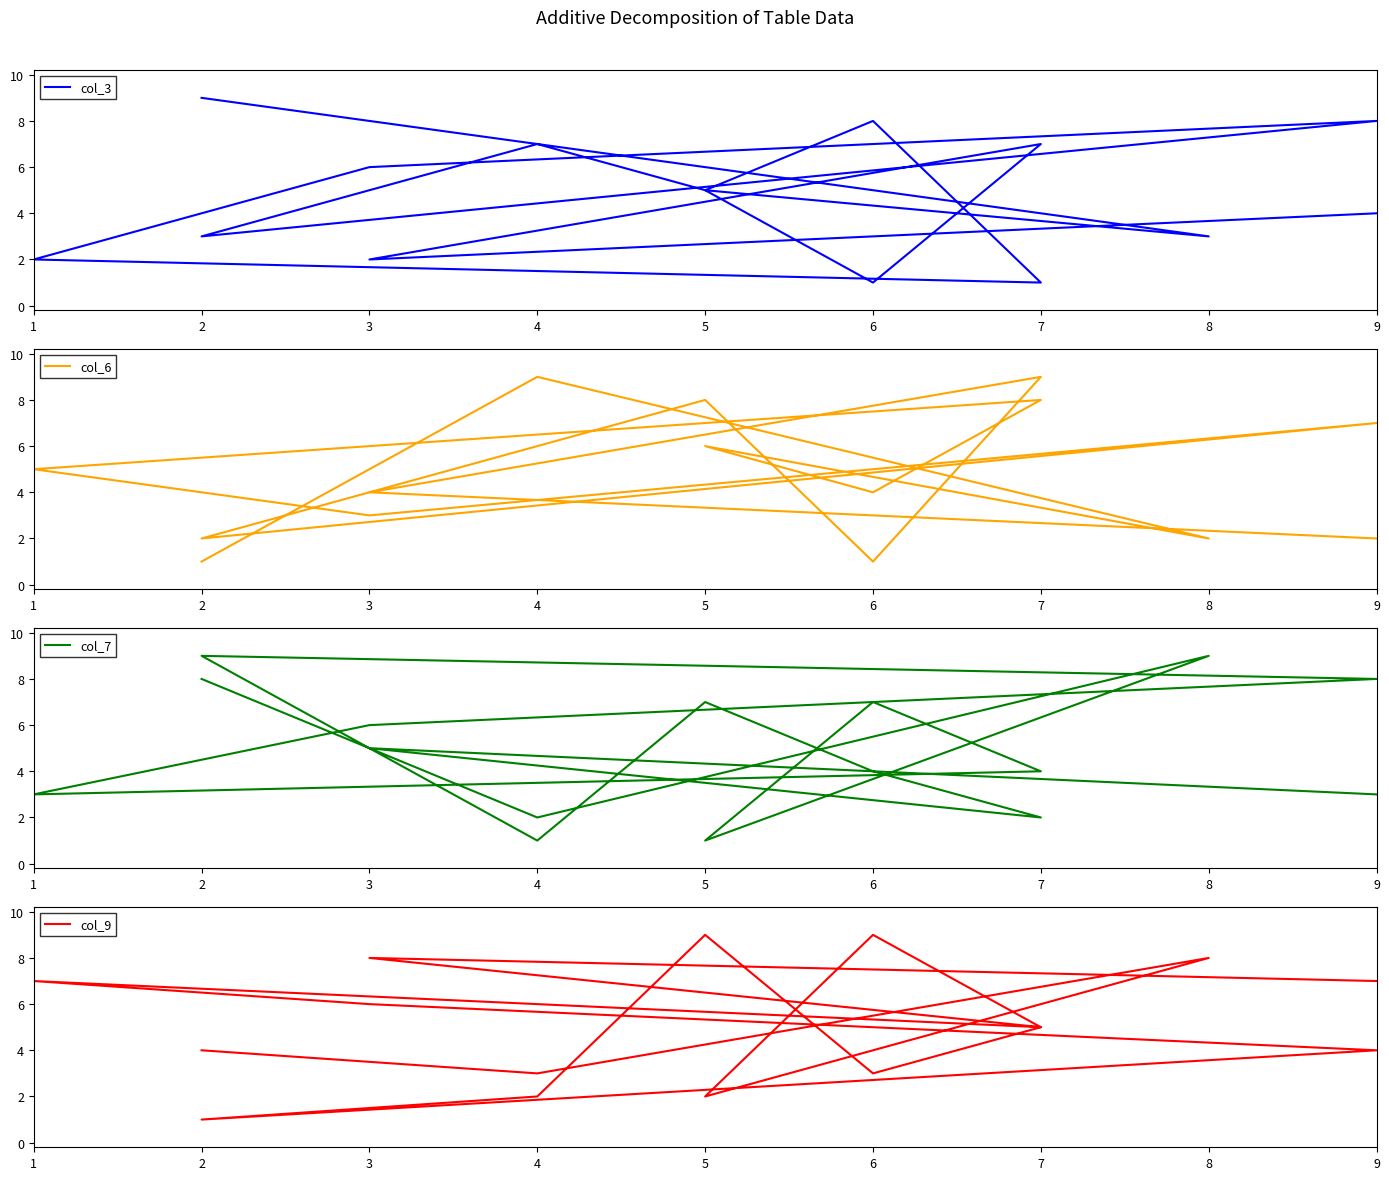

Rank the series by their average value, from highest to lowest.

col_9, col_7, col_3, col_6